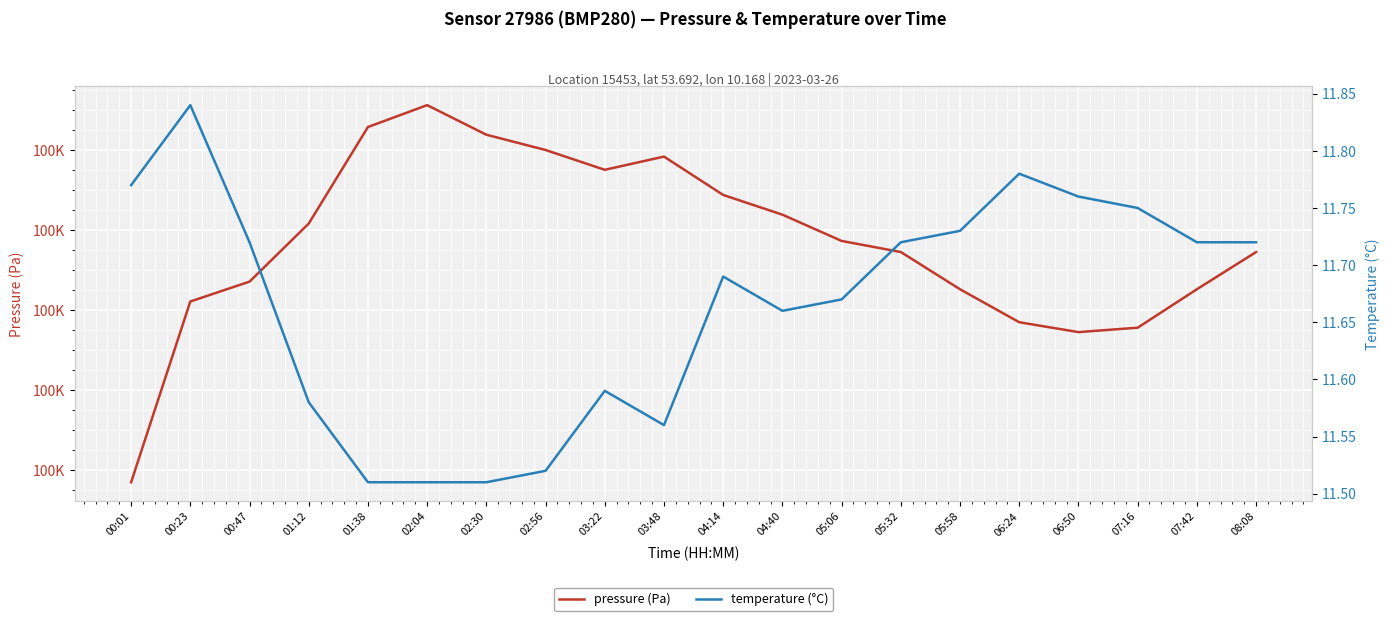

What is the spread (max minus min) of values at 05:06?

99845.7